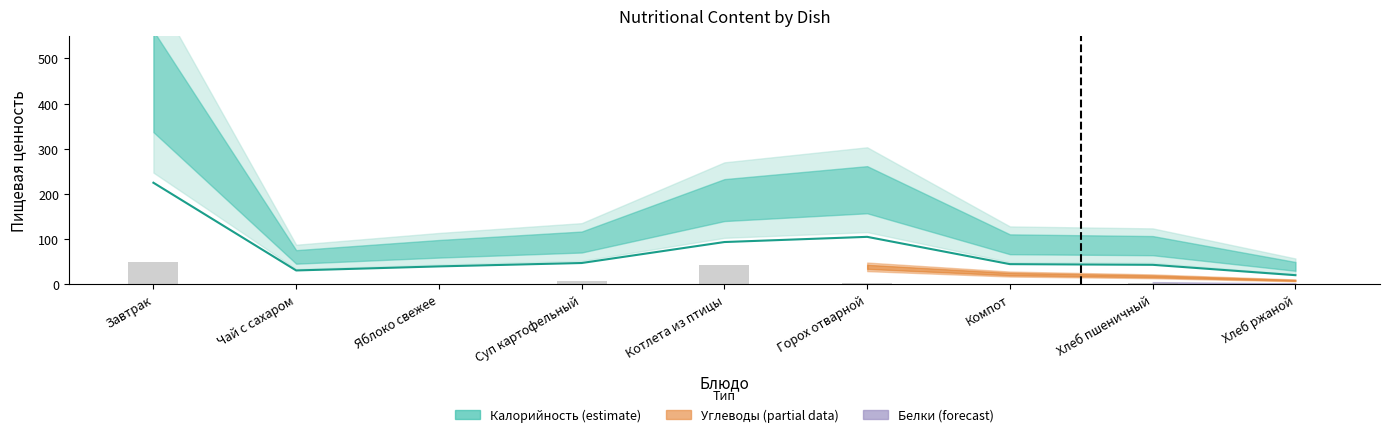

At which category does the chart reach its peak across all series?

Завтрак